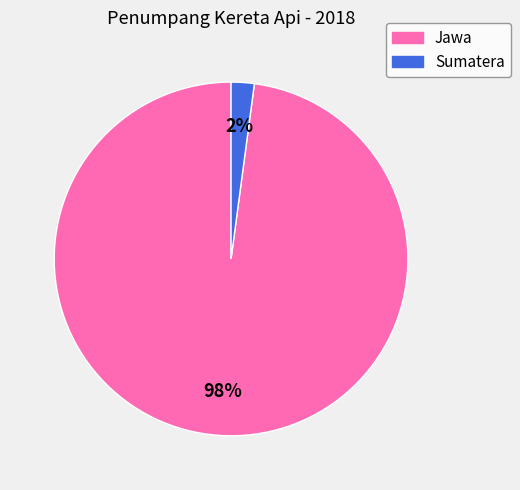

To the nearest percent, what is the combined percentage of Jawa and Sumatera?

100%